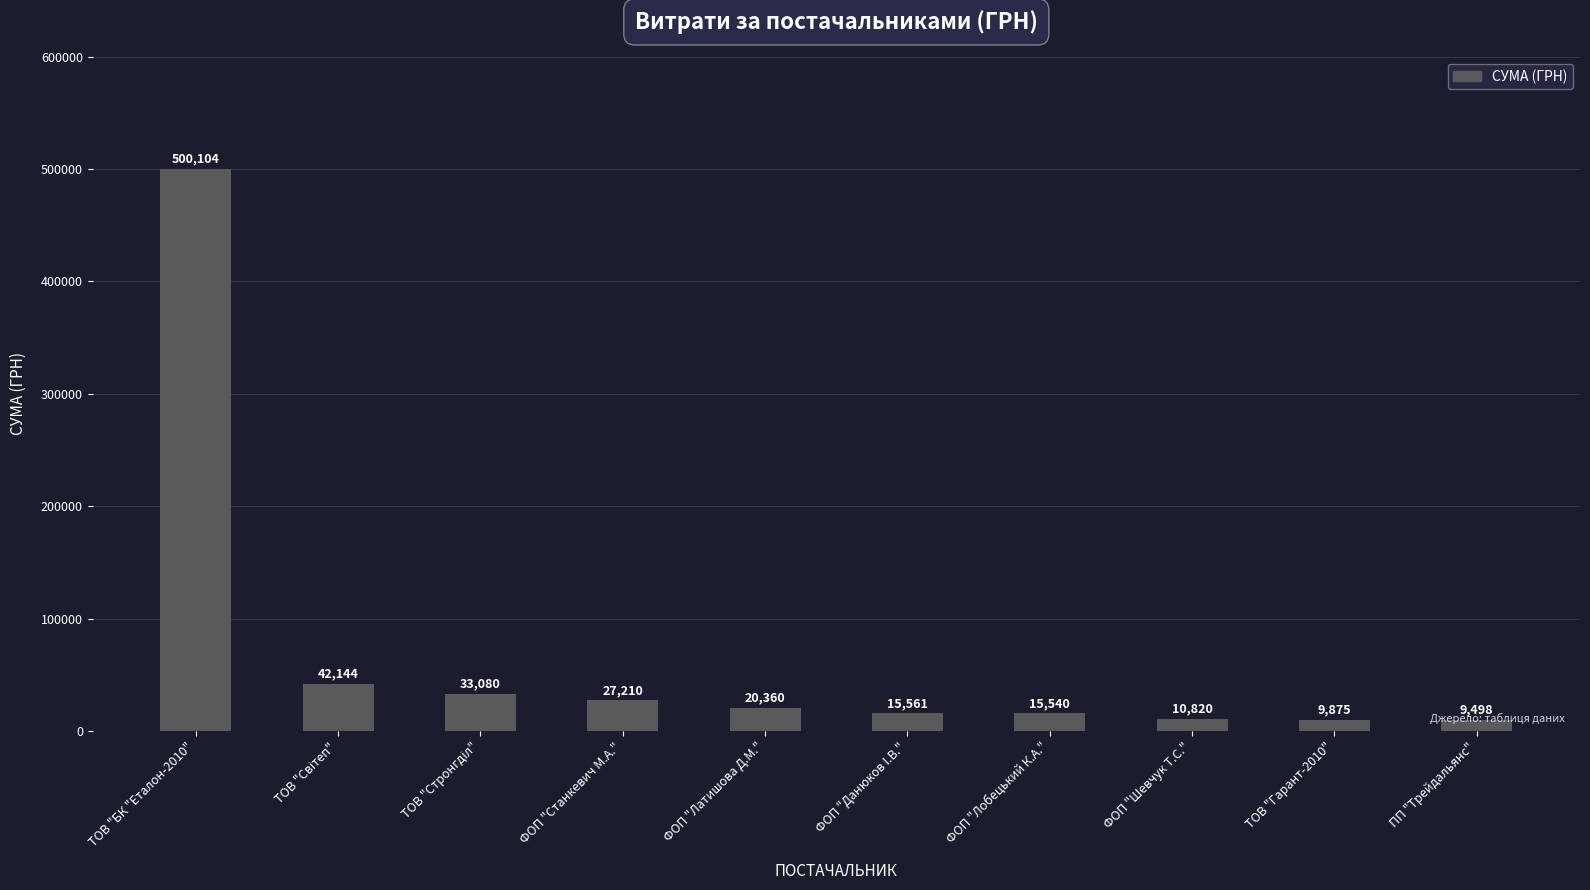

What is the average value?

68419.2